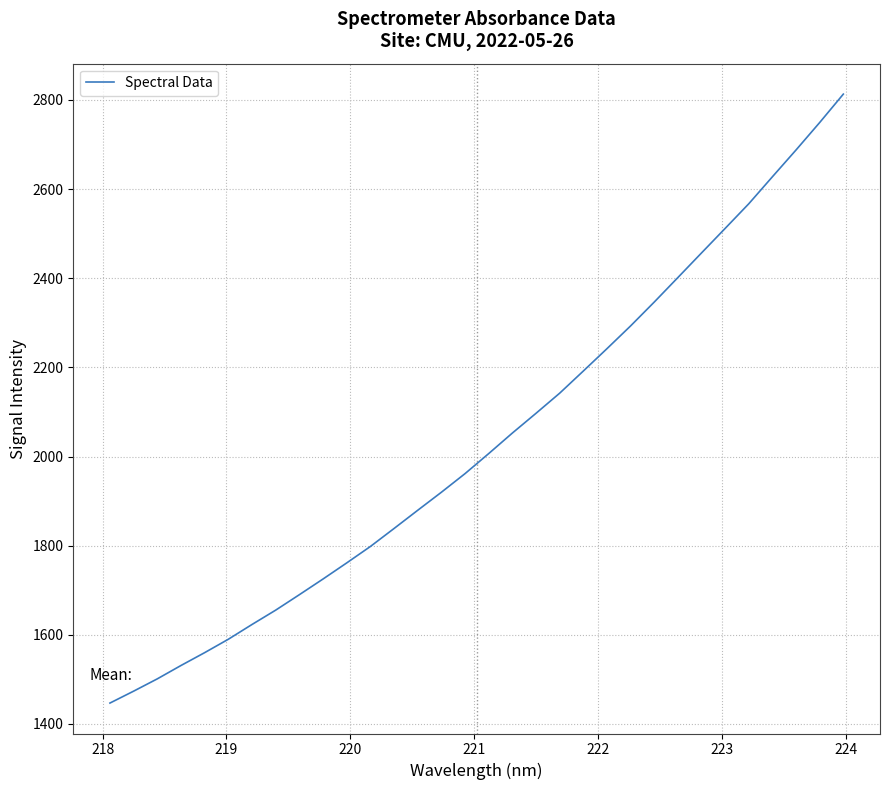

What is the difference between the maximum and minimum values?

1366.3